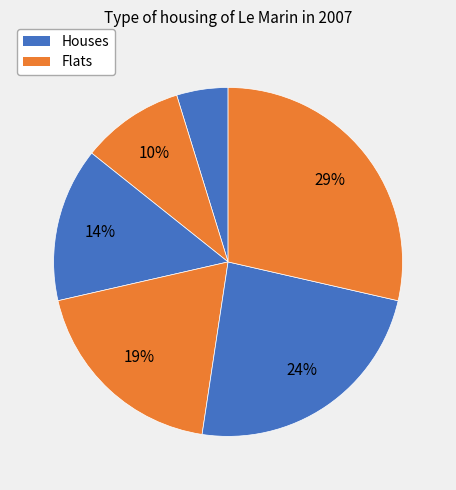

Count the number of slices in the pie.

6